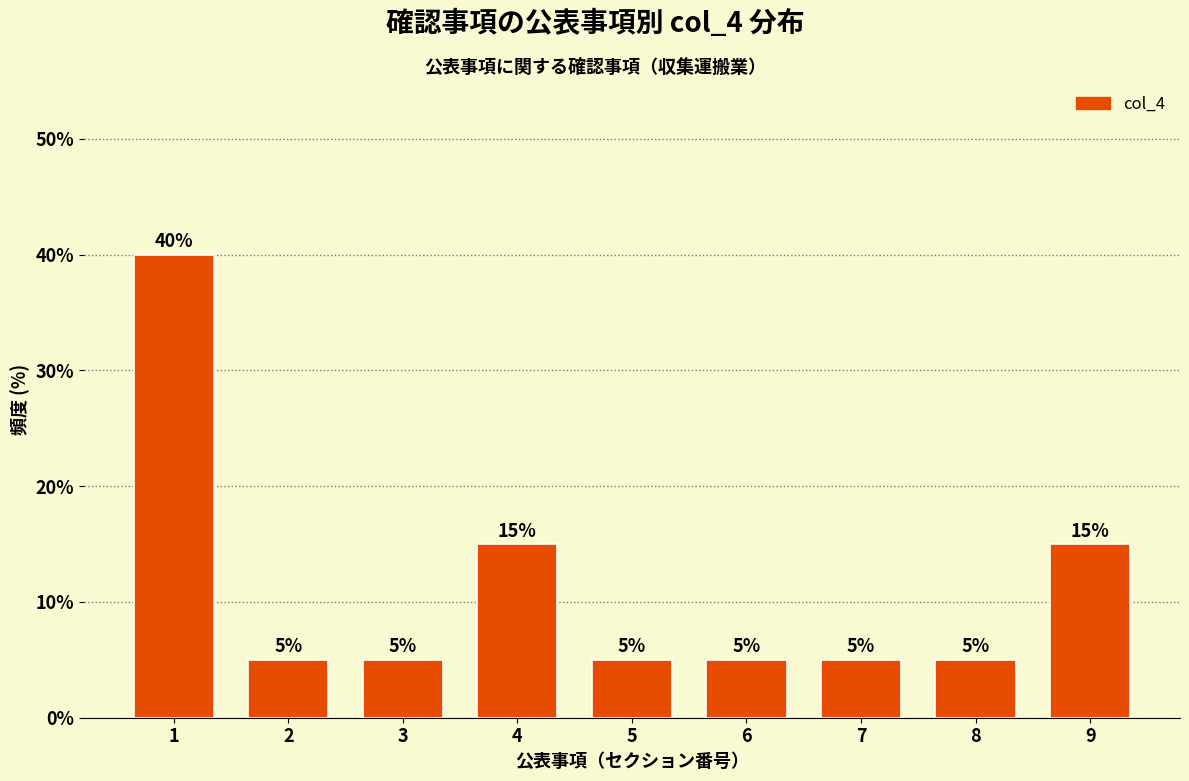

Reading left to right, list all the values displayed in this chart.

1=40	2=5	3=5	4=15	5=5	6=5	7=5	8=5	9=15